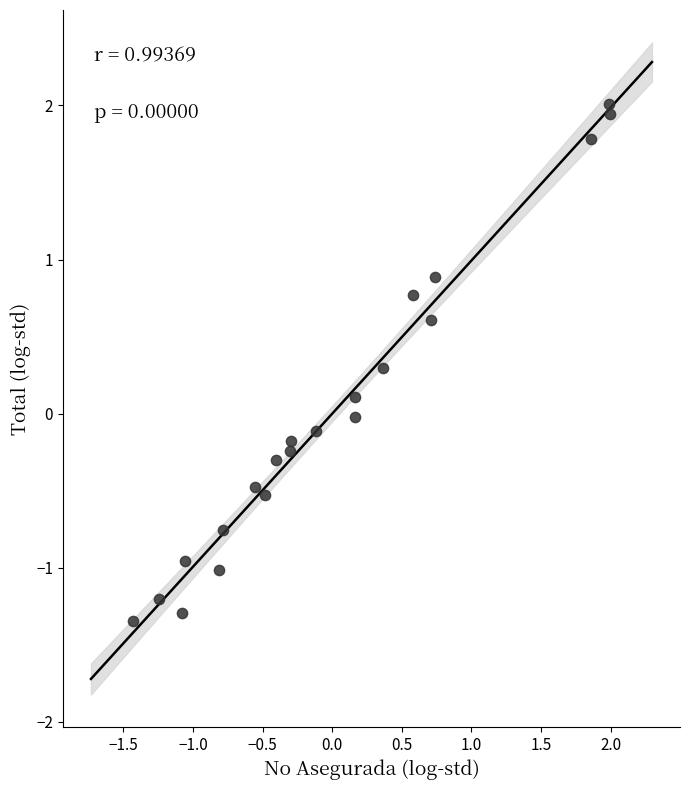

What is the range of Y values (max minus min)?

3.4